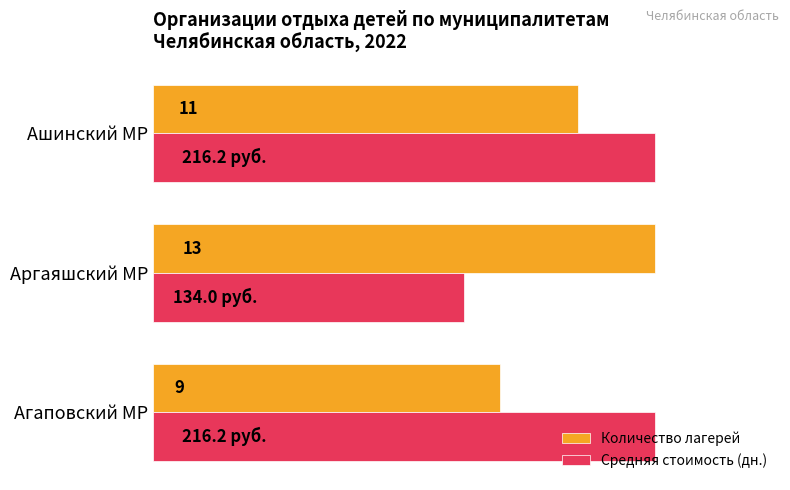

What are all the series names shown in the legend?

Количество лагерей, Средняя стоимость (дн.)